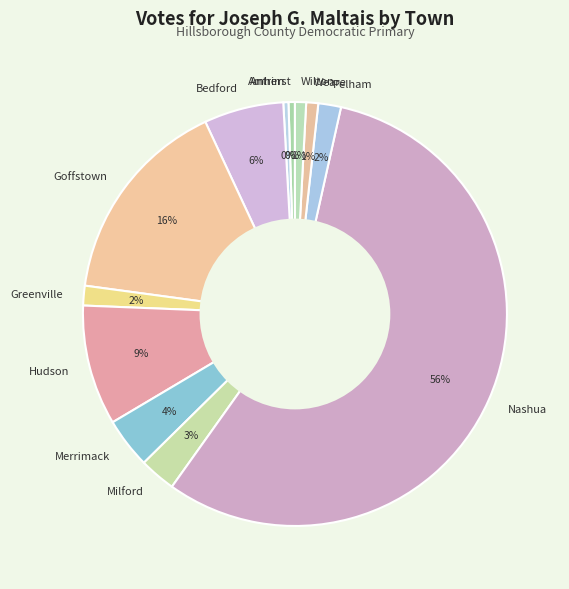

To the nearest percent, what is the combined percentage of Pelham and Merrimack?

6%